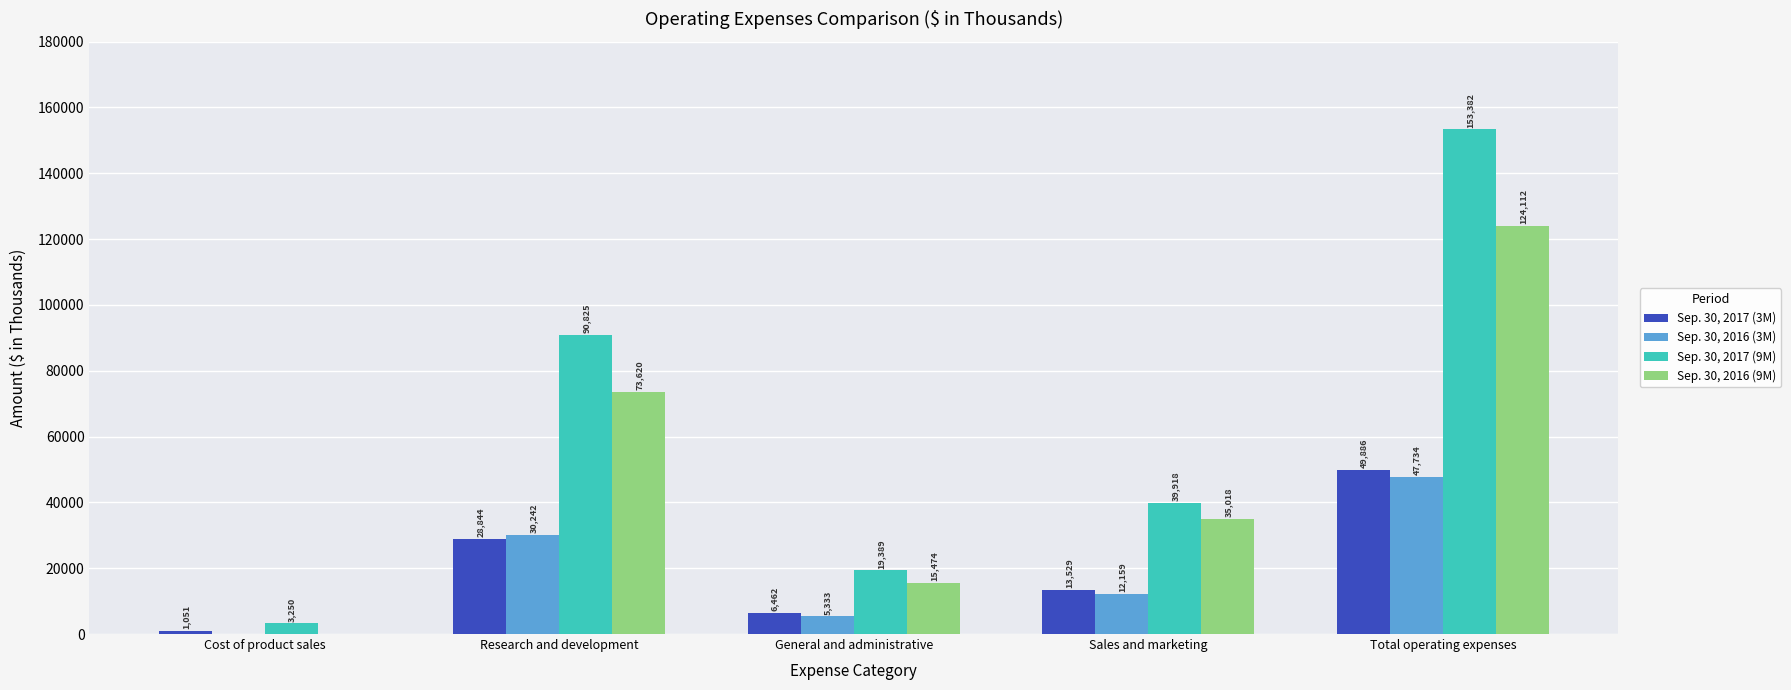

What is the sum of all Sep. 30, 2017 (3M) values?

99772